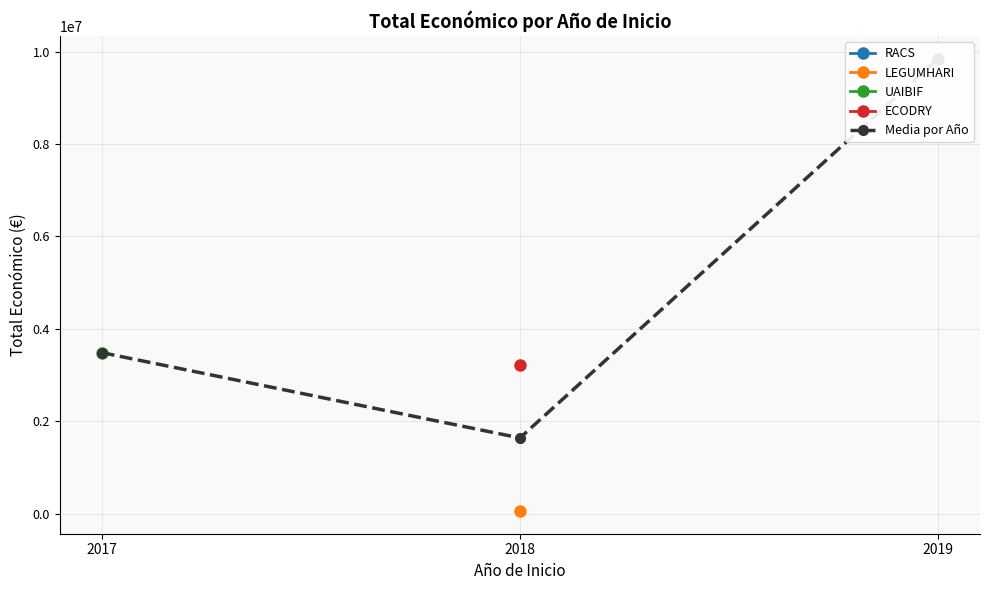

What is the sum of the values at 2019 and 2017?

13334950